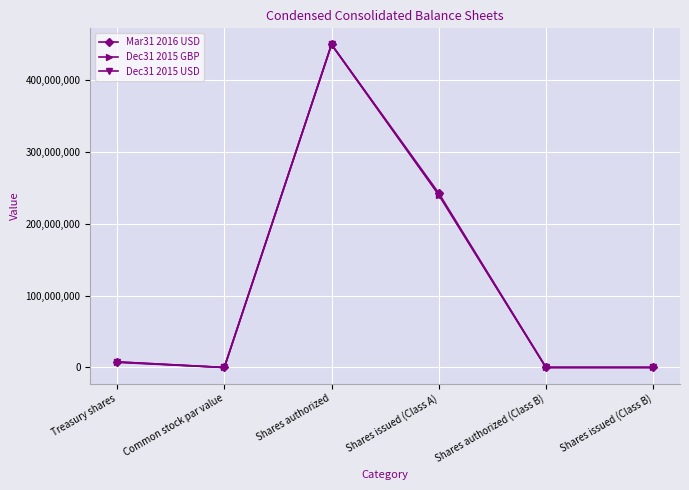

What are all the series names shown in the legend?

Mar31 2016 USD, Dec31 2015 GBP, Dec31 2015 USD